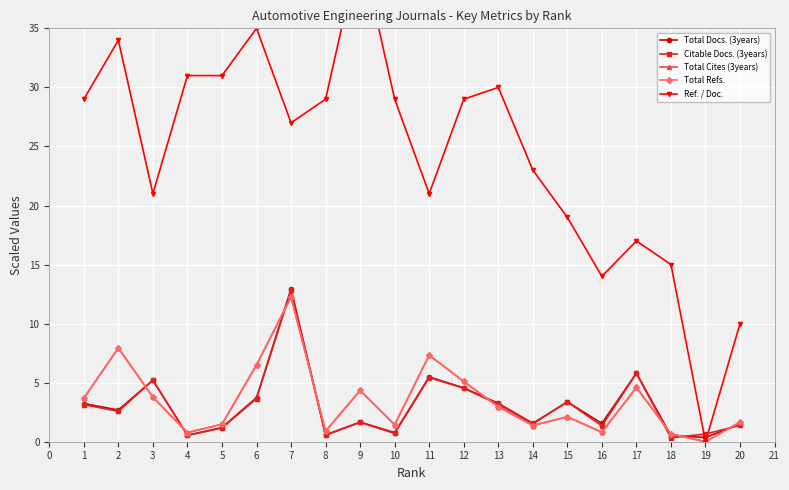

How many interior local valleys does the Total Docs. (3years) series have?

7